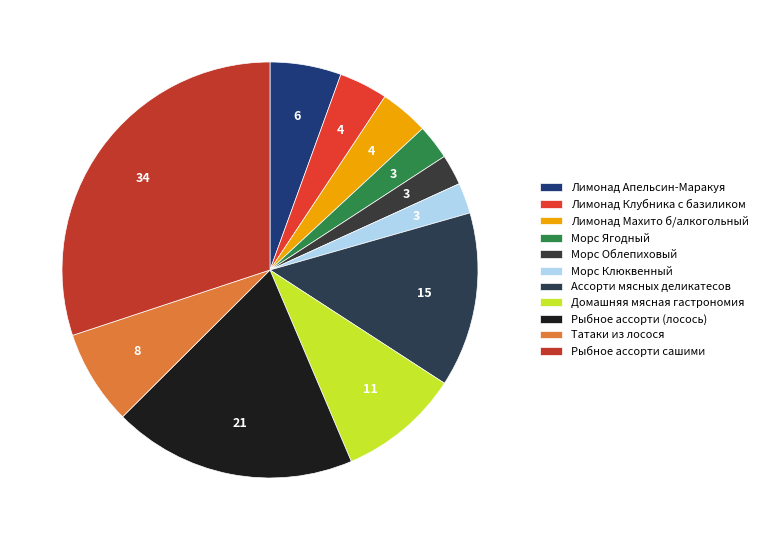

To the nearest percent, what is the average slice percentage?

9%